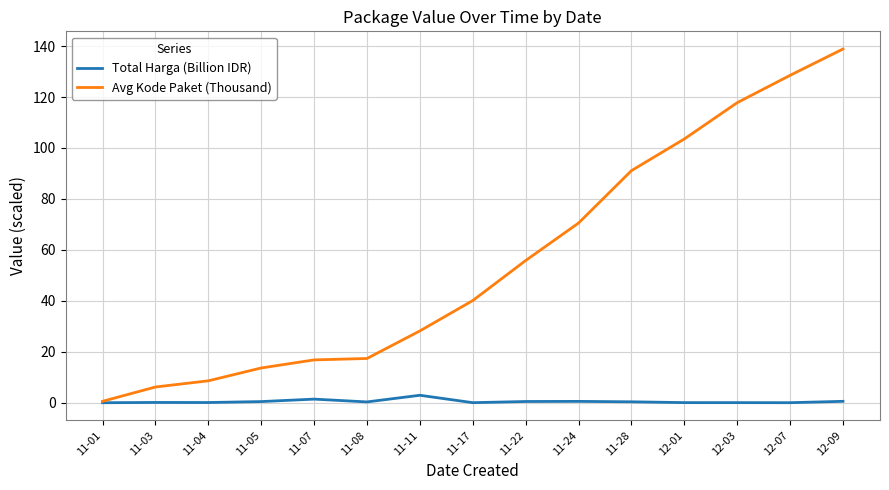

Is this an area chart (filled region under the line)?

No